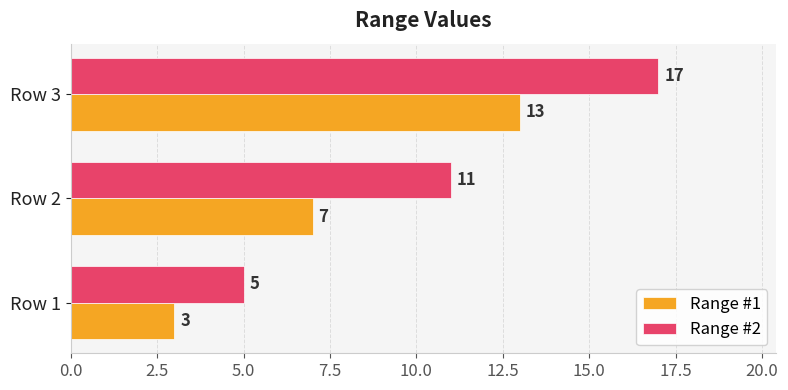

What is the difference between the second highest and minimum values in the Range #1 series?

4